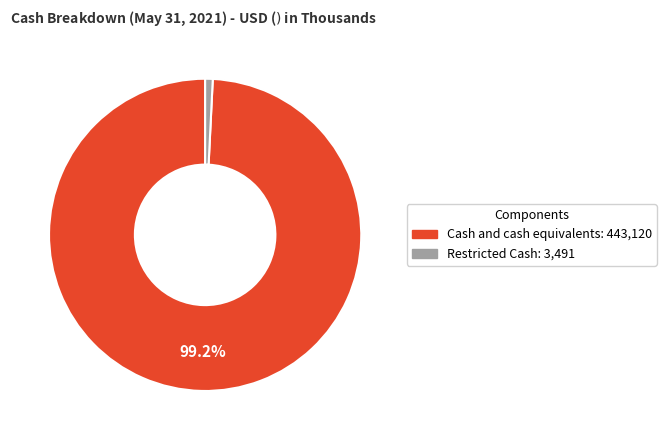

Does Cash and cash equivalents represent more than half of the total?

Yes